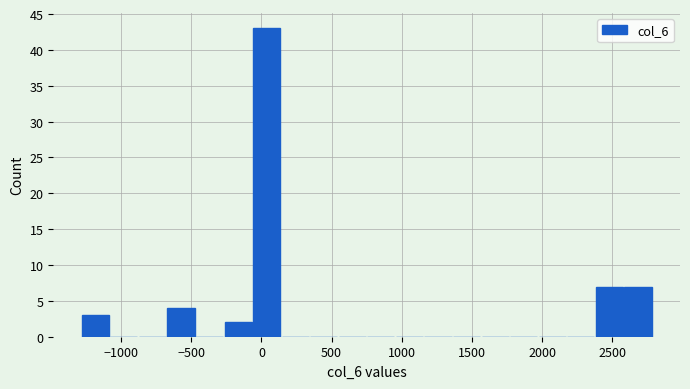

Reading left to right, list every bar in this chart as the range it spans on the x-axis followed by its height. Neither the bar edges nor the heights are printed on the chart, so give them approximately, as read against the axes.

-1300 to -1100: 3
-1100 to -900: 0
-900 to -650: 0
-650 to -450: 4
-450 to -250: 0
-250 to -50: 2
-50 to 150: 43
150 to 350: 0
350 to 550: 0
550 to 750: 0
750 to 950: 0
950 to 1150: 0
1150 to 1350: 0
1350 to 1550: 0
1550 to 1750: 0
1750 to 1950: 0
1950 to 2150: 0
2150 to 2400: 0
2400 to 2600: 7
2600 to 2800: 7